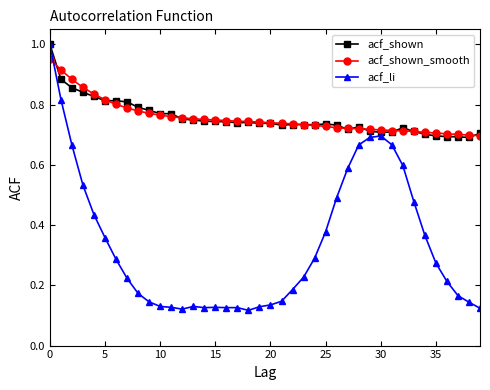

At how many categories does at least one series exceed 0?

40